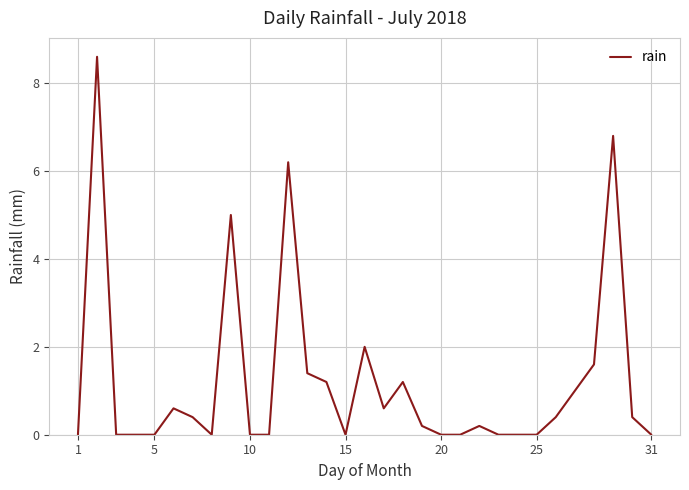

What is the difference between the maximum and minimum values?

8.6